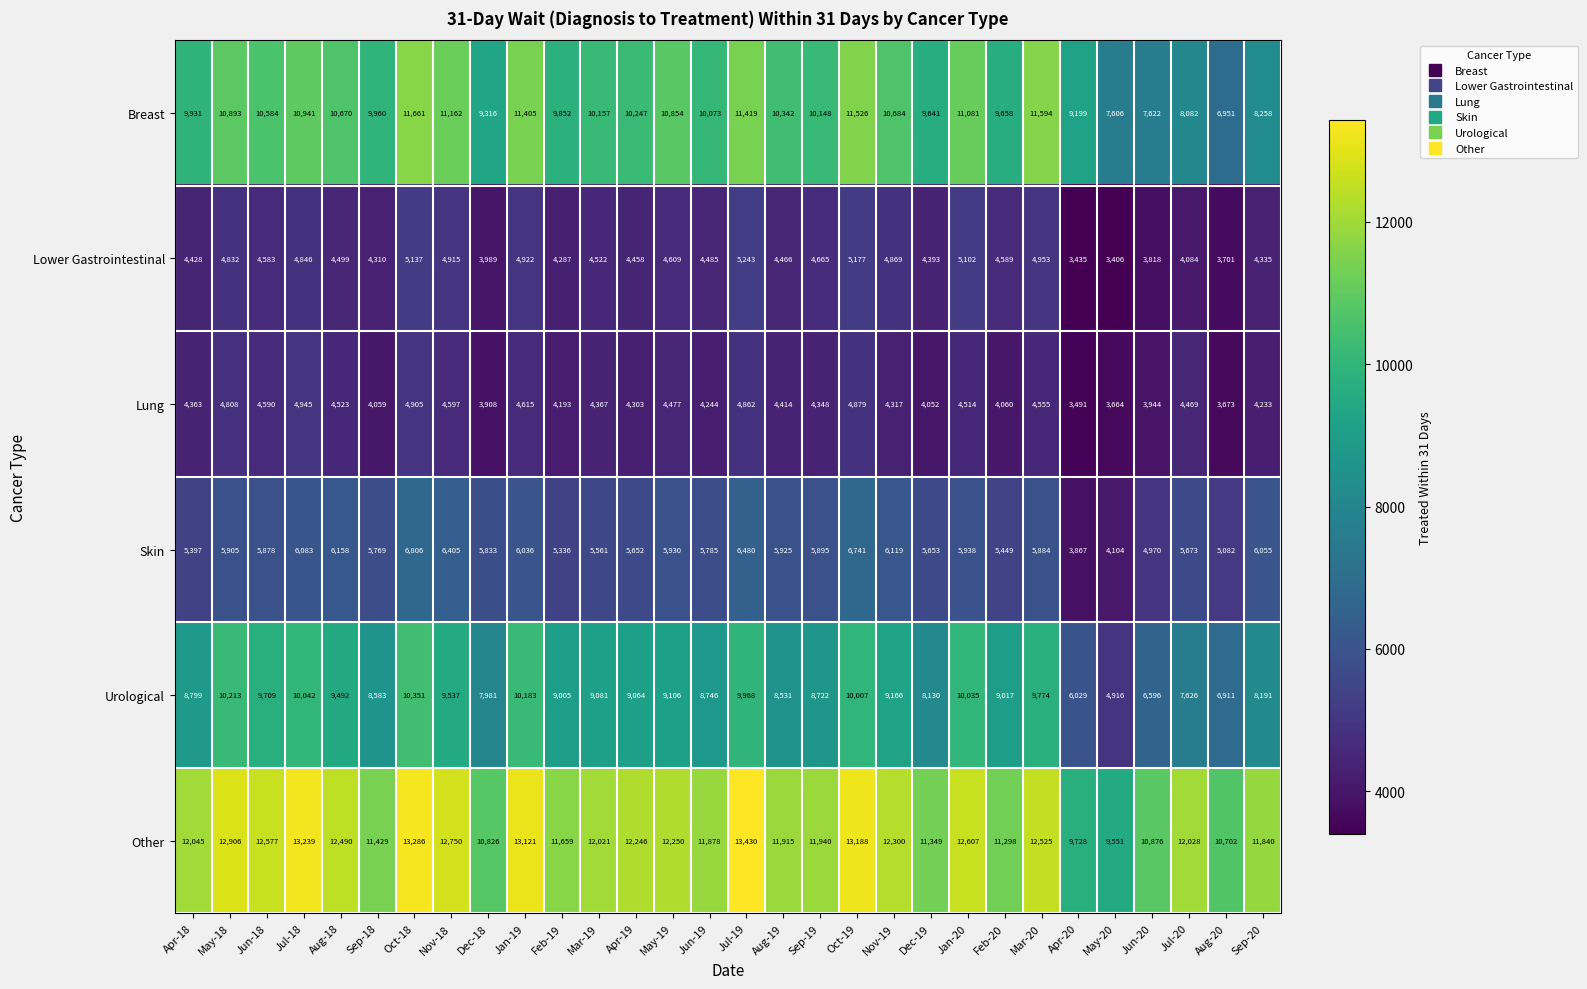

Rank the series by their maximum value, from highest to lowest.

Other, Breast, Urological, Skin, Lower Gastrointestinal, Lung